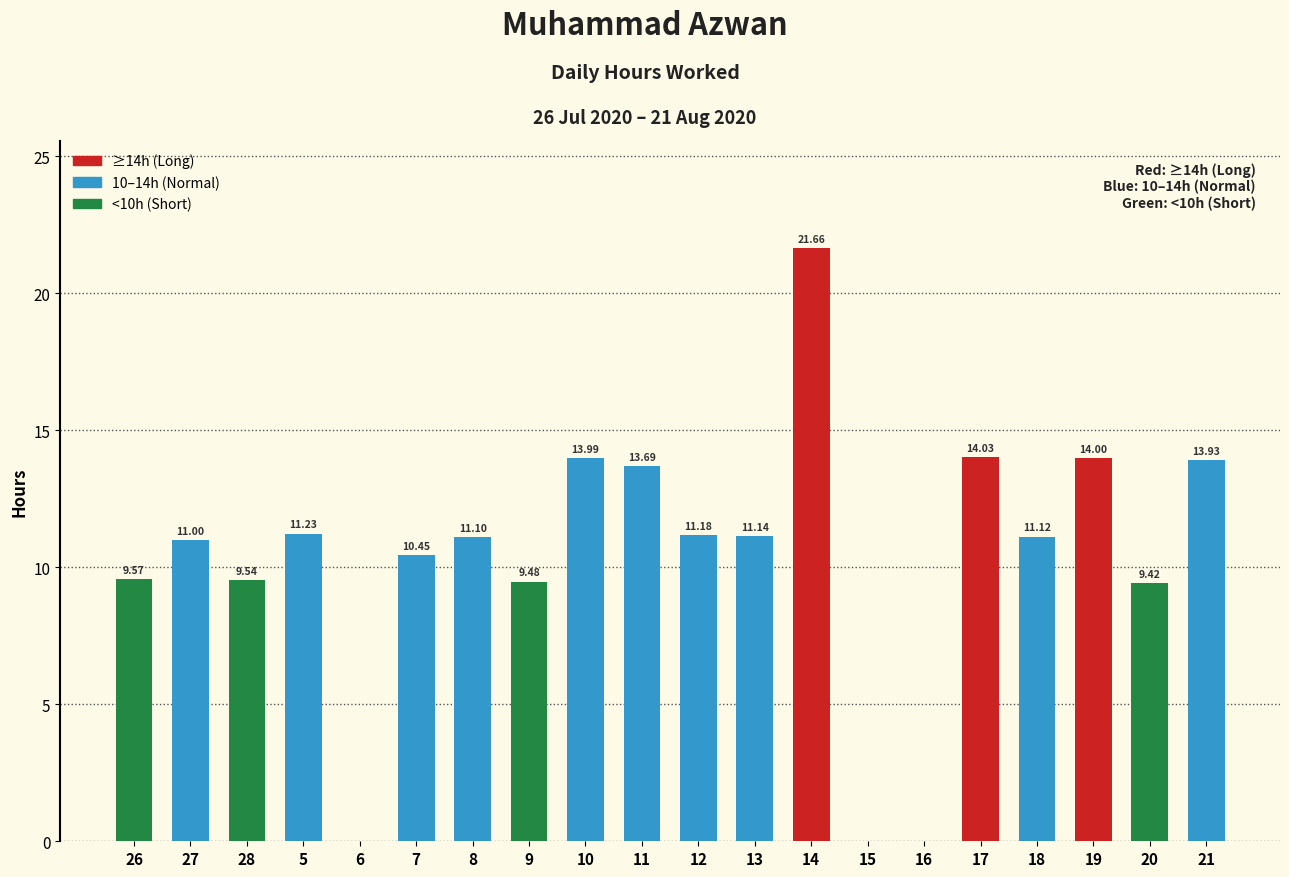

How many positive values are there?

17